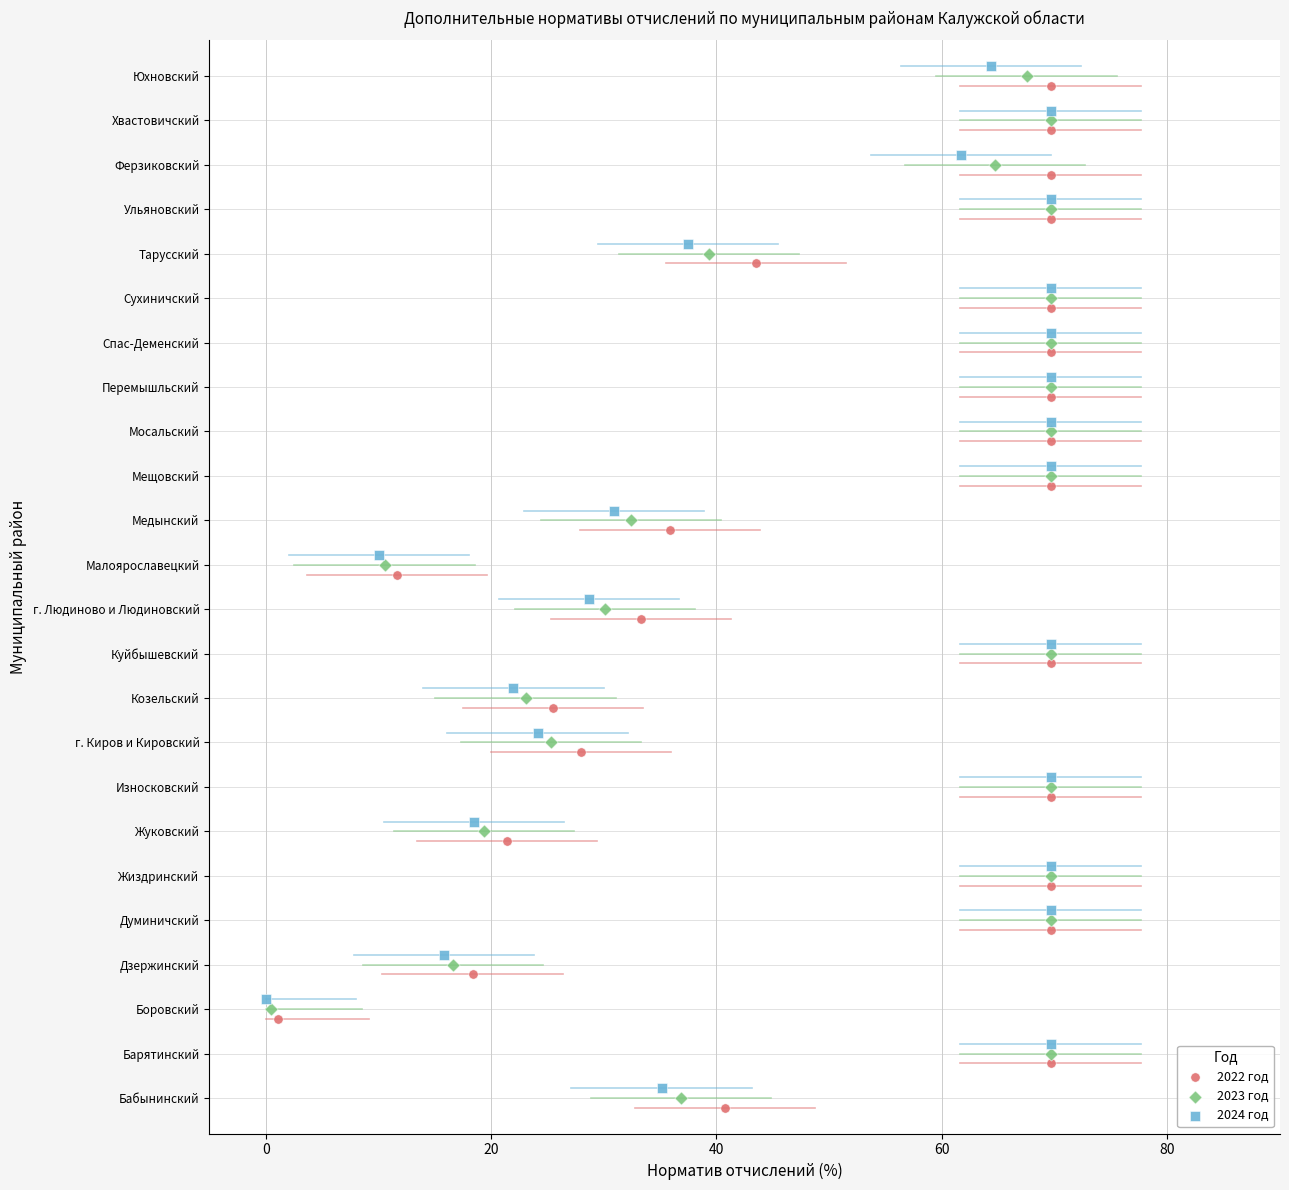

Which series contains the lowest Y value?

2022 год